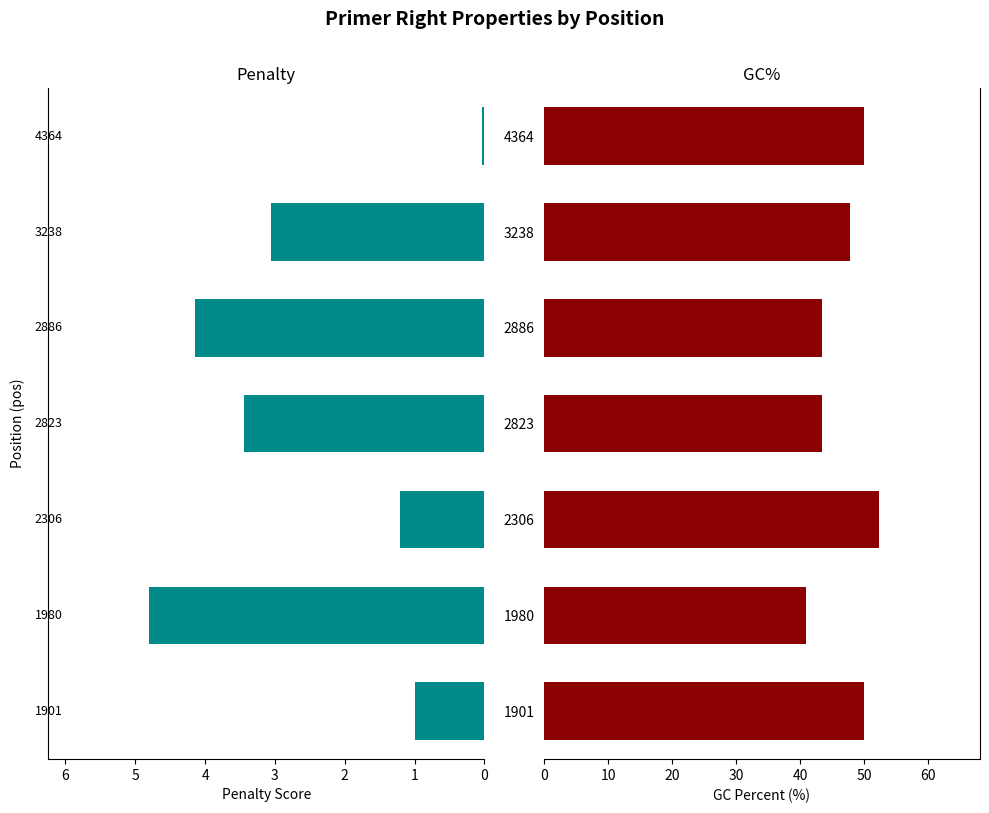

The value of GC% at 2886 is 63.0. True or false?

False